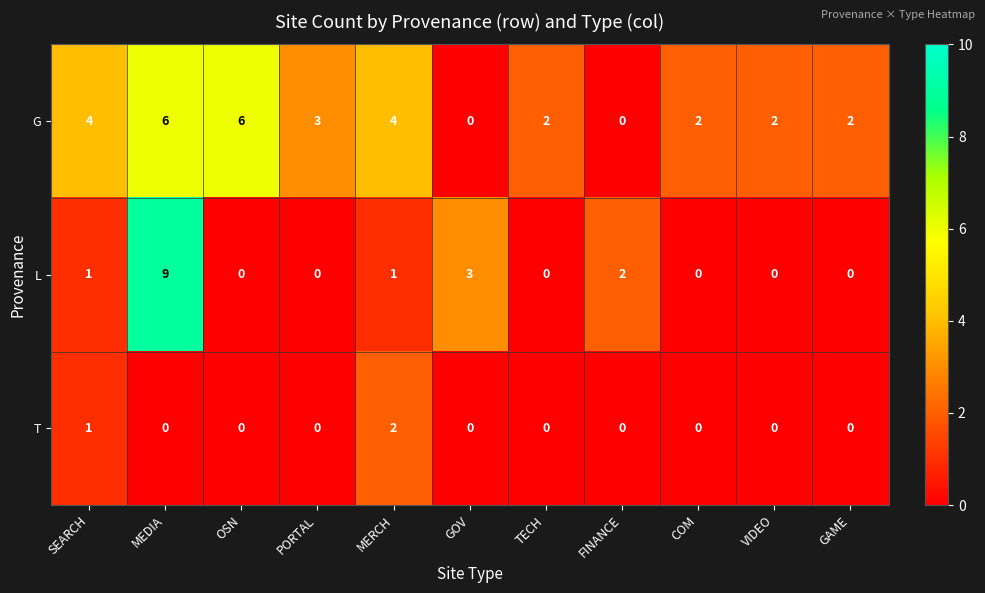

Rank the series by their average value, from lowest to highest.

T, L, G